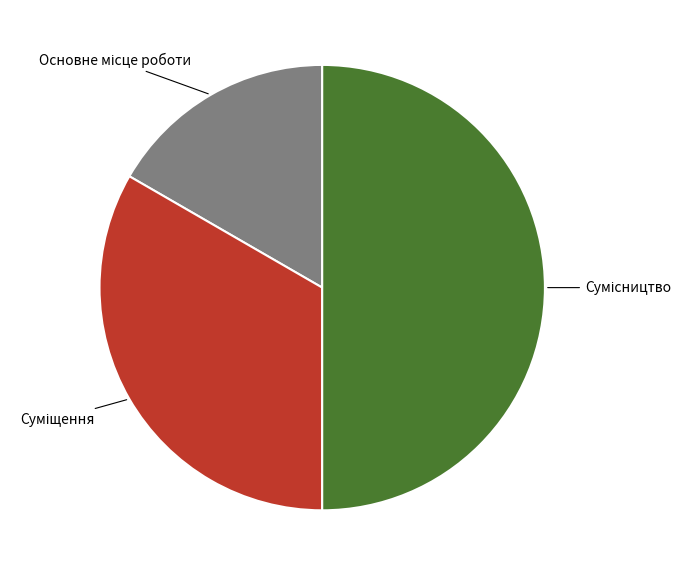

Between Суміщення and Сумісництво, which is larger?

Сумісництво